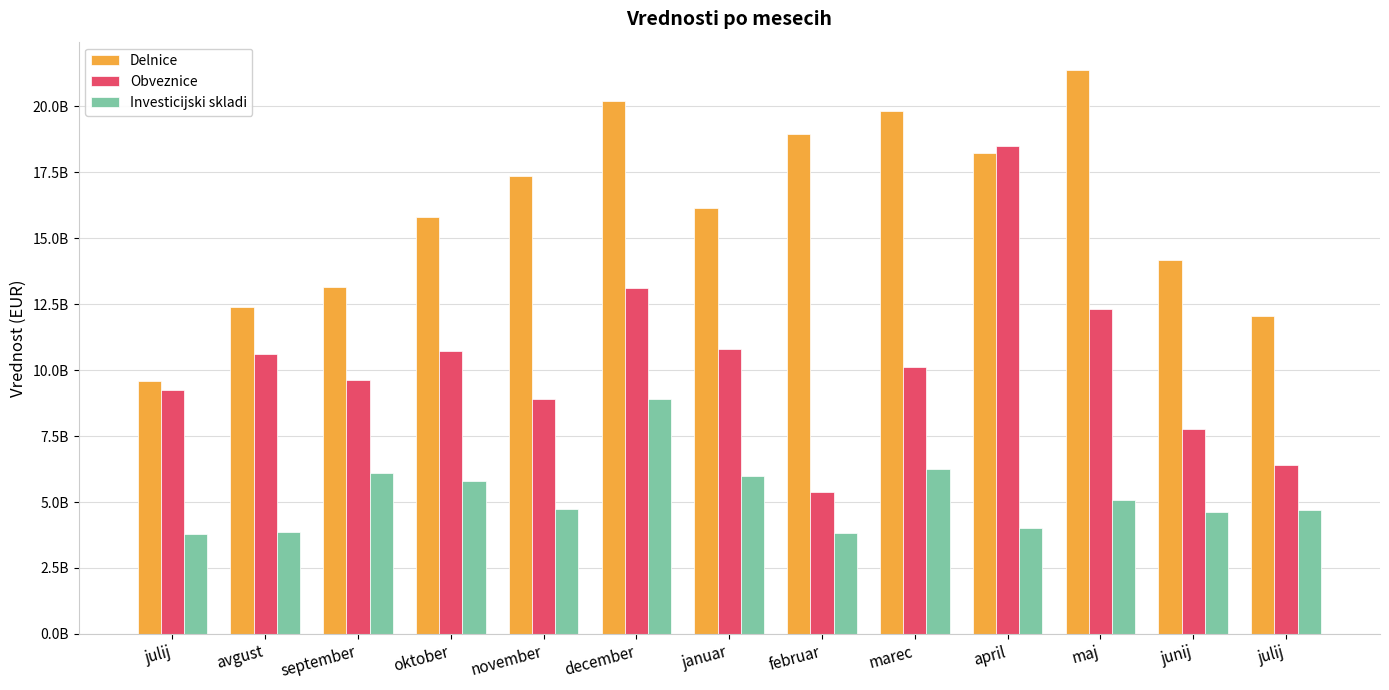

Does the chart contain any negative values?

No